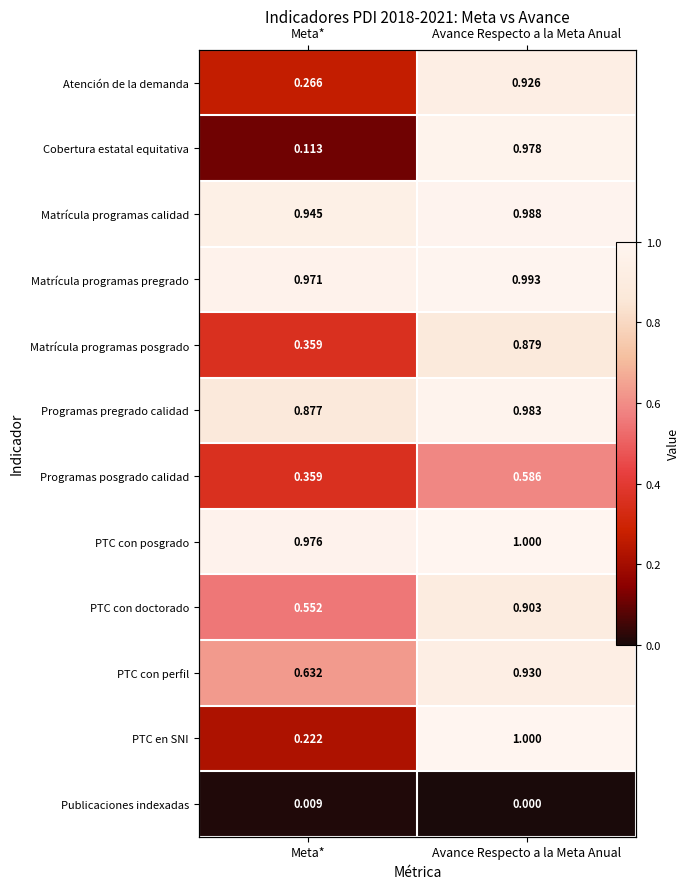

List the series in order of their peak value, highest first.

PTC con posgrado, PTC en SNI, Matrícula programas pregrado, Matrícula programas calidad, Programas pregrado calidad, Cobertura estatal equitativa, PTC con perfil, Atención de la demanda, PTC con doctorado, Matrícula programas posgrado, Programas posgrado calidad, Publicaciones indexadas